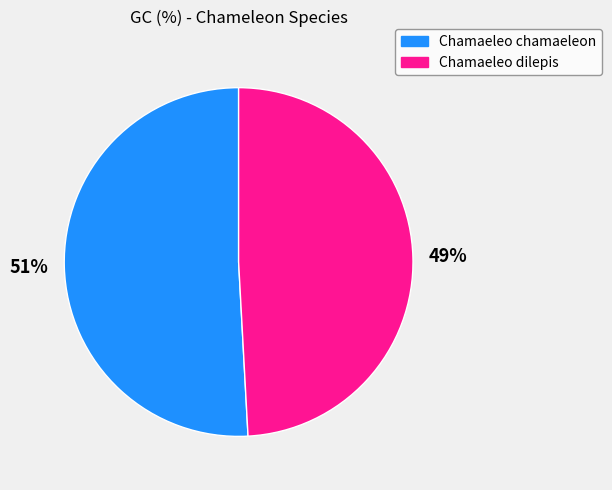

Combined, do Chamaeleo chamaeleon and Chamaeleo dilepis account for over 50%?

Yes